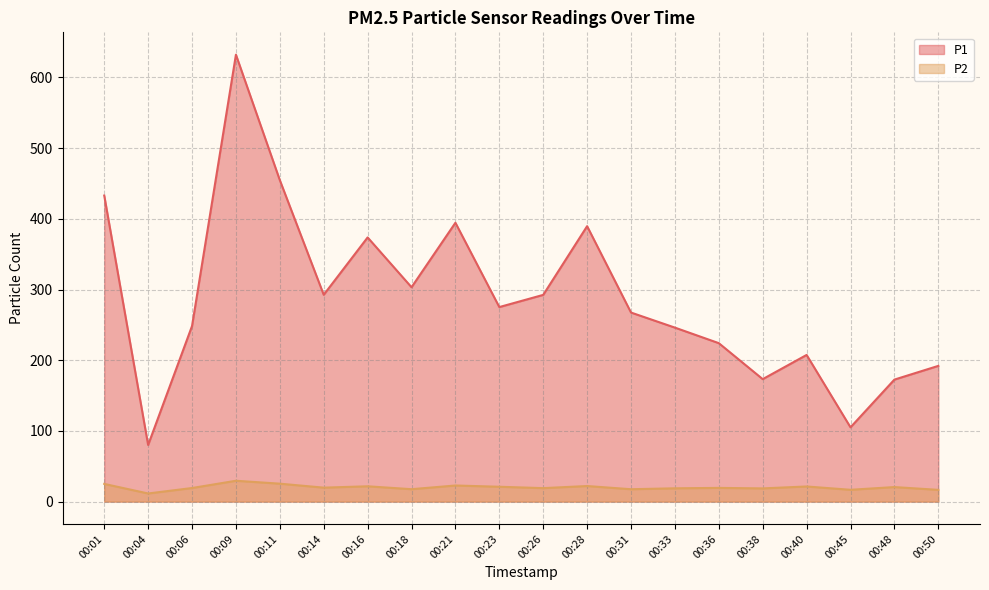

At which category does P2 reach its first local valley?

00:04